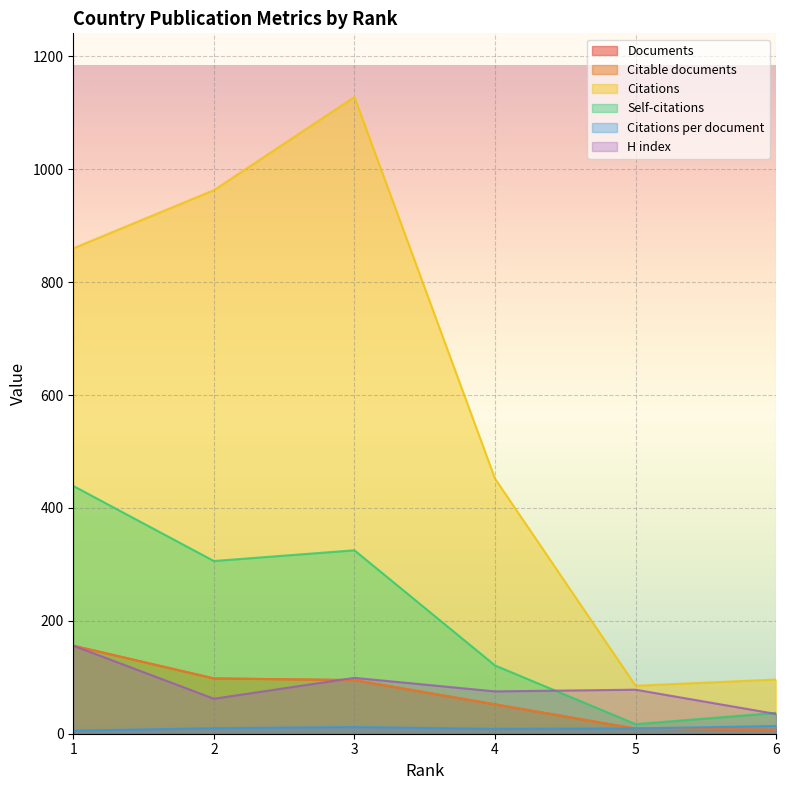

How many lines are shown in the chart?

6